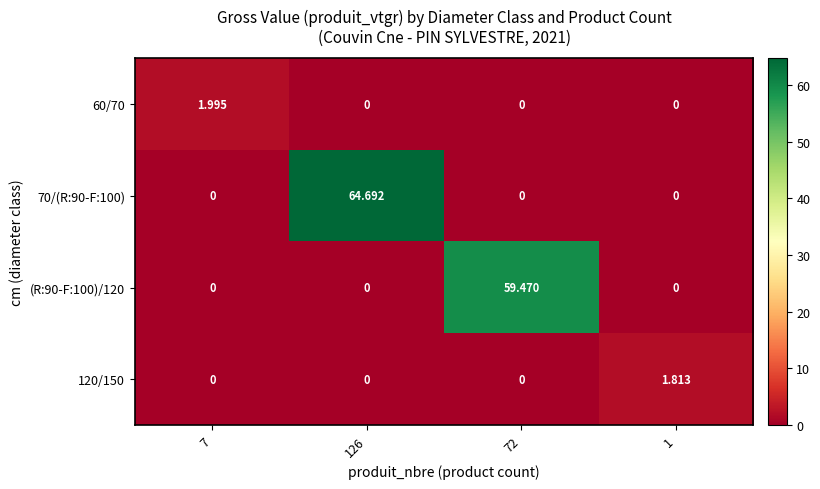

List the series in order of their peak value, lowest first.

120/150, 60/70, (R:90-F:100)/120, 70/(R:90-F:100)